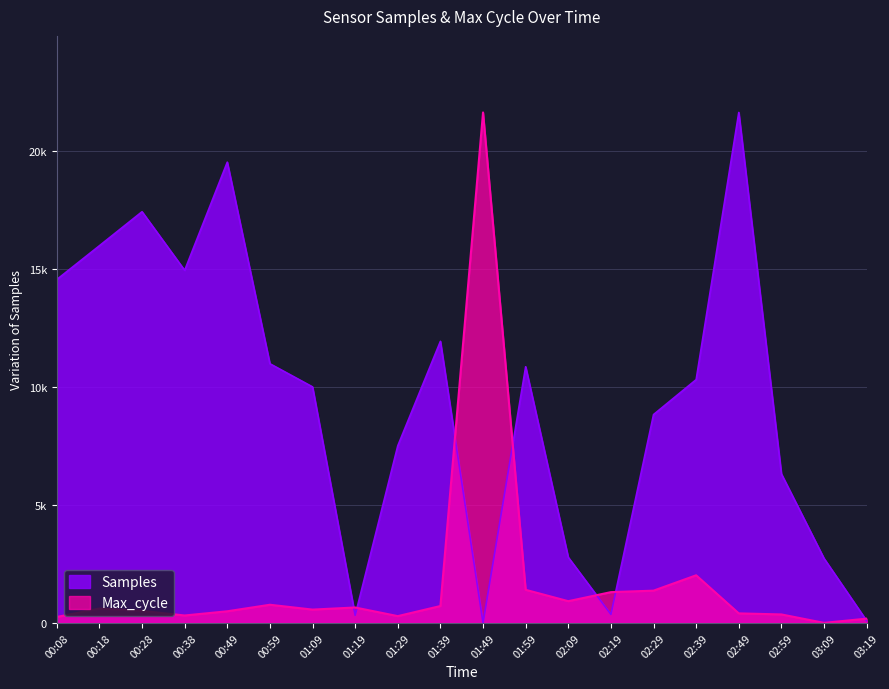

Where is the first local maximum for Max_cycle?

00:18